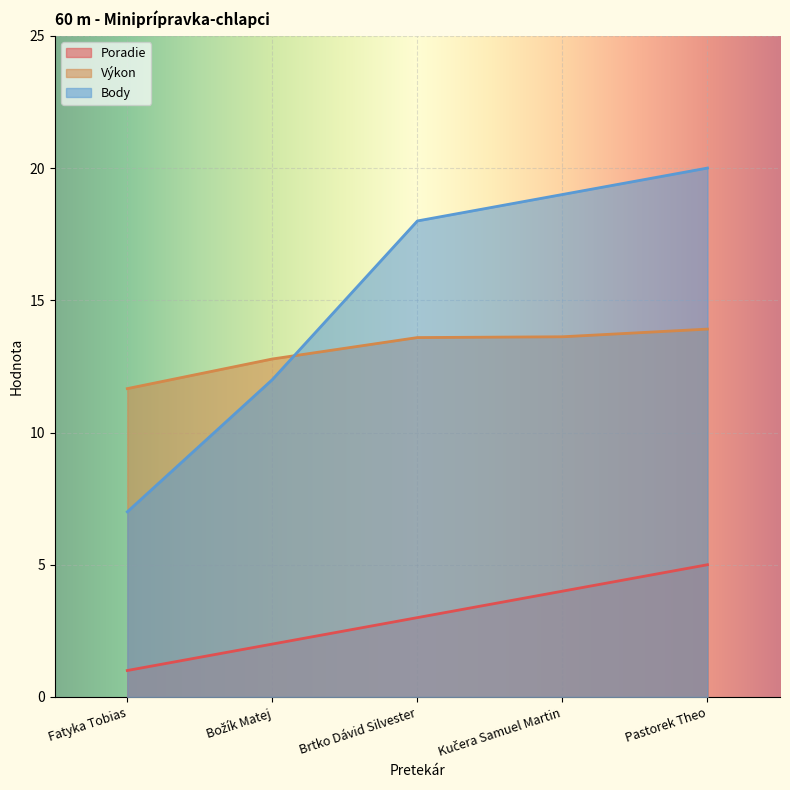

List the labels in order of Výkon value, smallest first.

Fatyka Tobias, Božík Matej, Brtko Dávid Silvester, Kučera Samuel Martin, Pastorek Theo